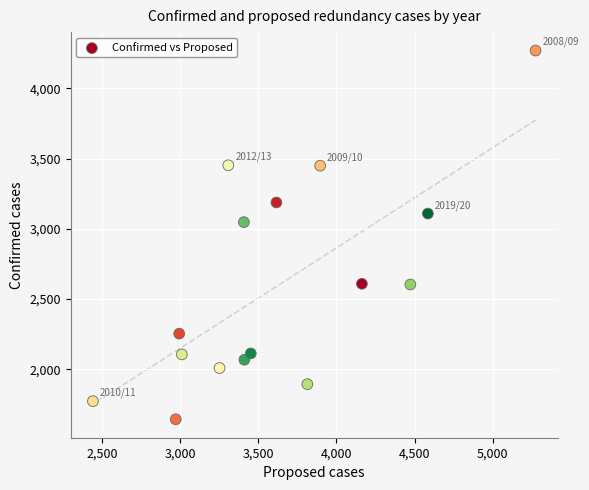

What Y value in the scatter plot is closest to 2956?

3047